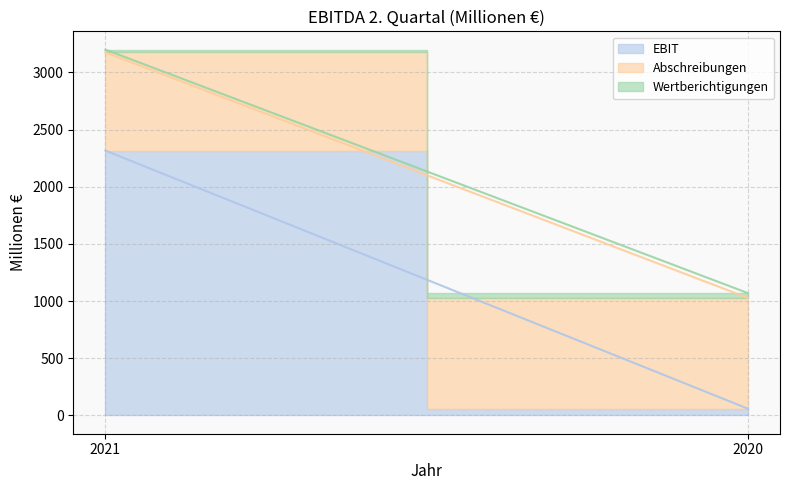

The Wertberichtigungen series shows 24 at 2021. True or false?

True